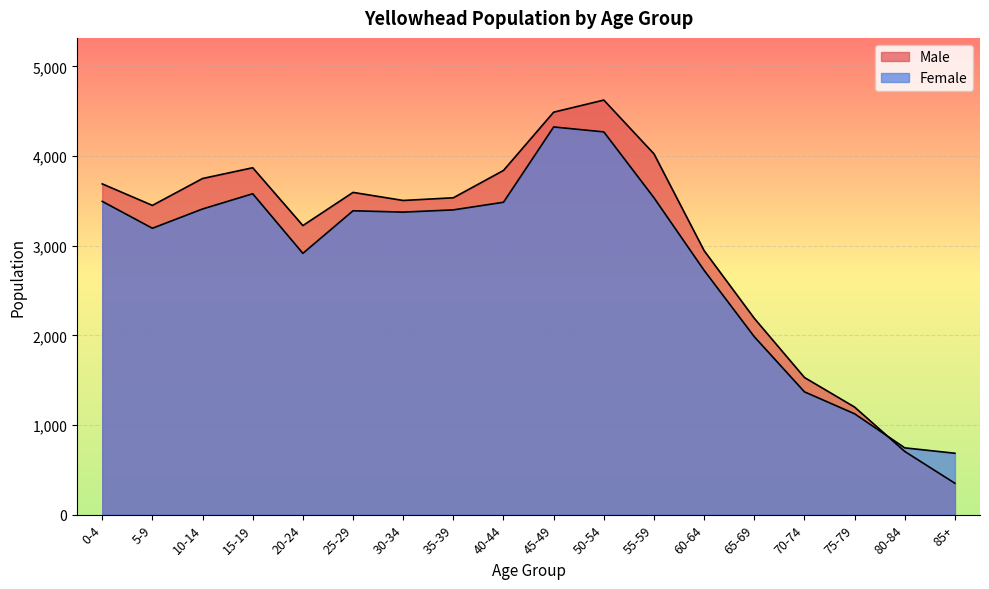

What is the difference between the highest and lowest values at 85+?

335